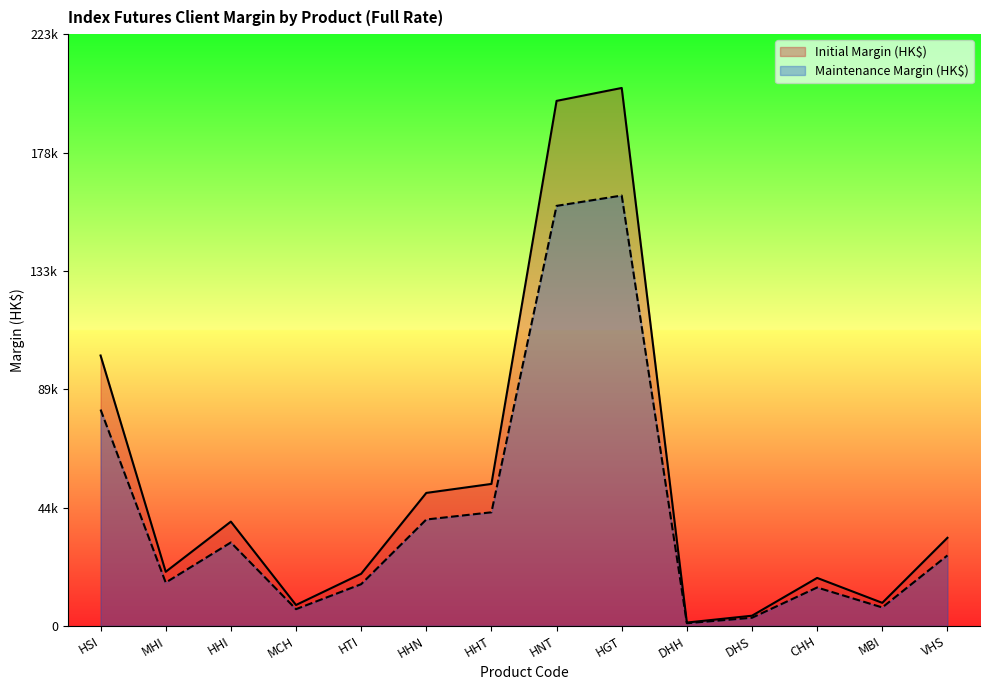

What is the value of the Initial Margin (HK$) point at the 5th from the left?

19630